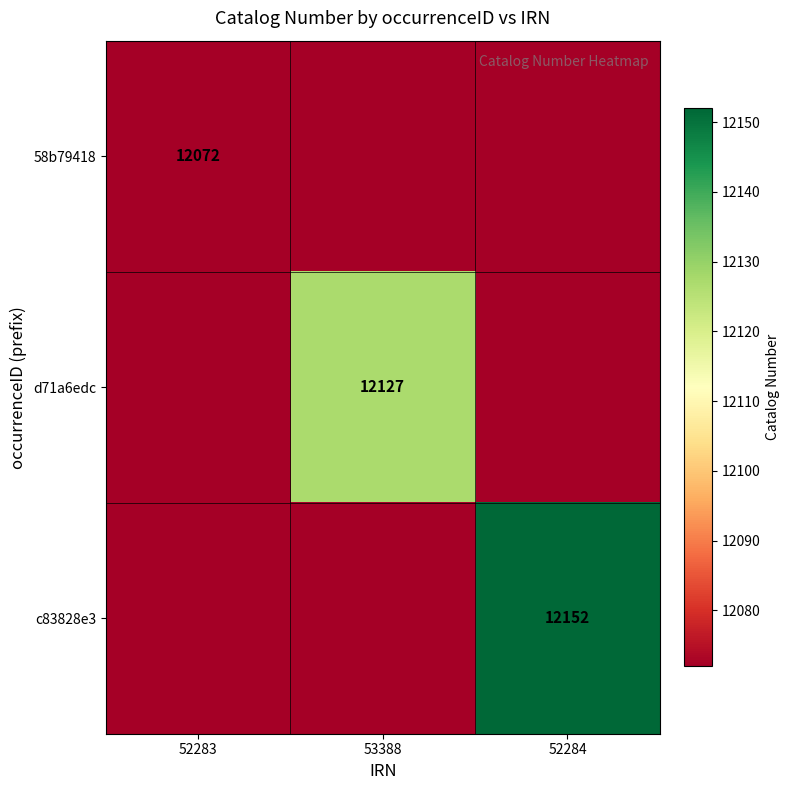

The c83828e3 series shows 12152 at 52284. True or false?

True